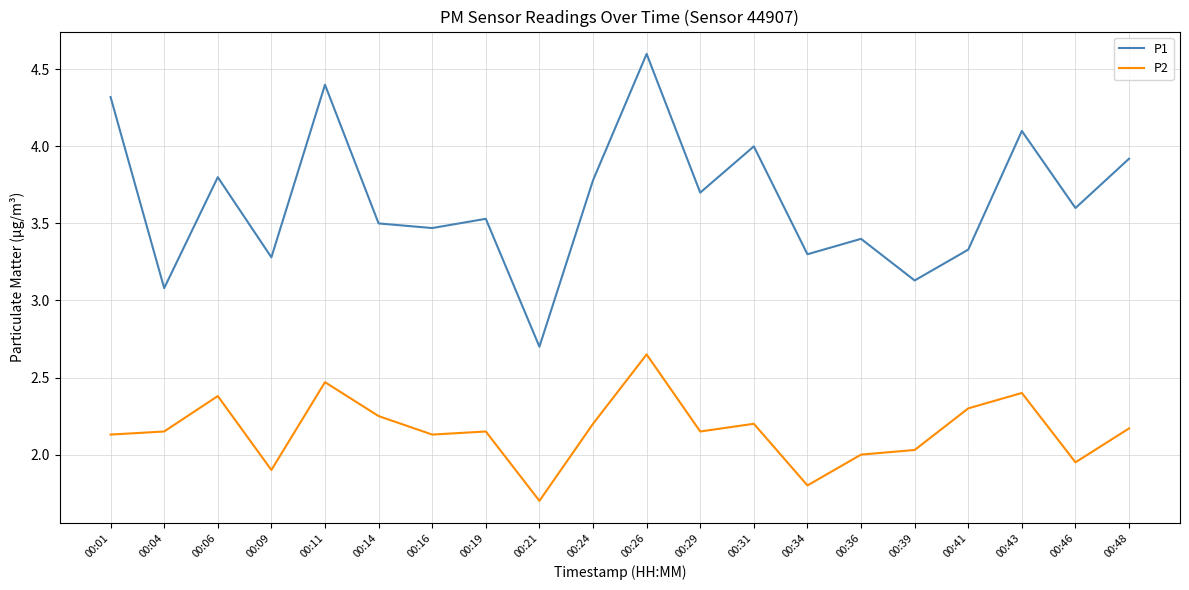

List the series in order of their overall mean, highest first.

P1, P2